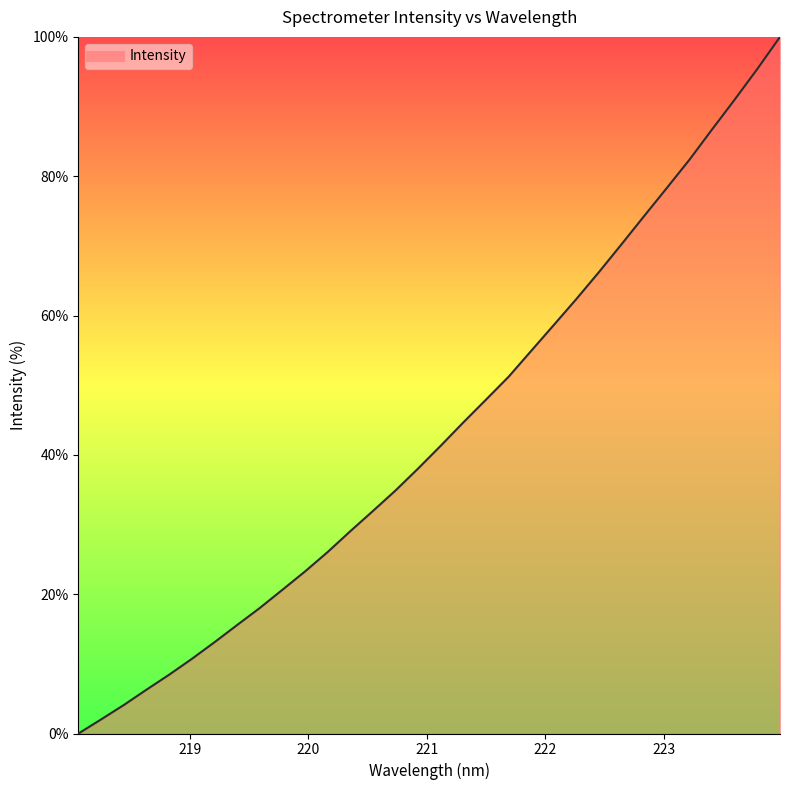

What is the difference between the maximum and minimum values?

100.0